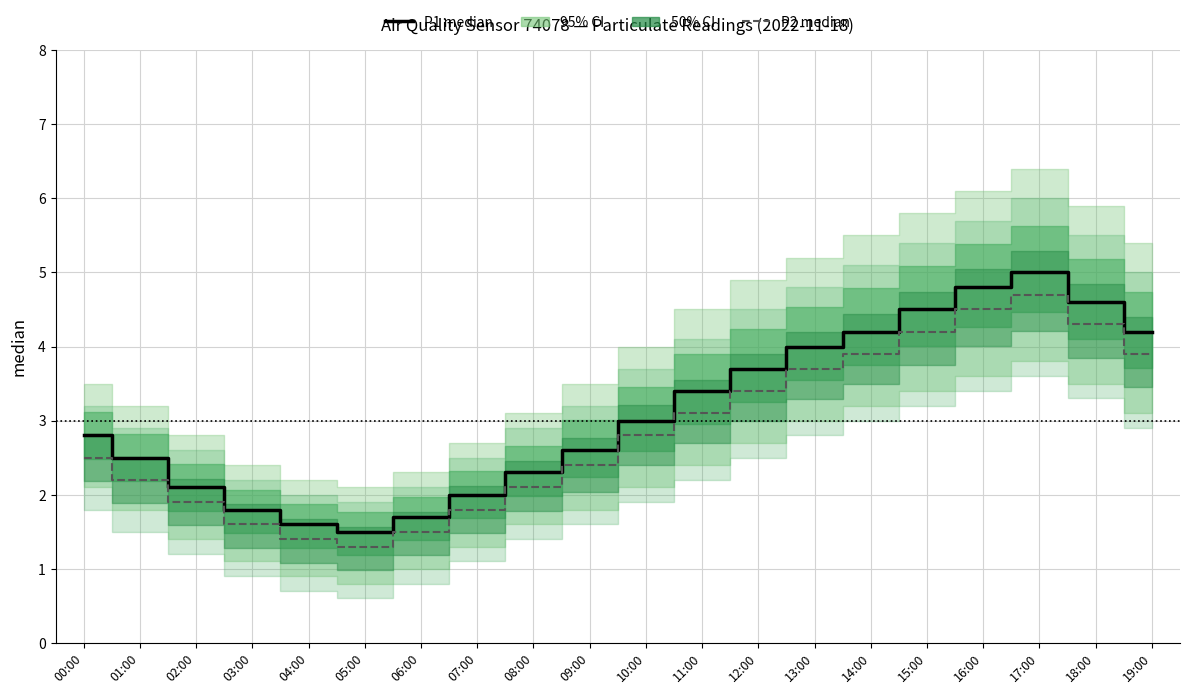

Reading left to right, what are all the values shown in this chart?

P1 median: 00:00=2.8	01:00=2.5	02:00=2.1	03:00=1.8	04:00=1.6	05:00=1.5	06:00=1.7	07:00=2.0	08:00=2.3	09:00=2.6	10:00=3.0	11:00=3.4	12:00=3.7	13:00=4.0	14:00=4.2	15:00=4.5	16:00=4.8	17:00=5.0	18:00=4.6	19:00=4.2
P2 median: 00:00=2.5	01:00=2.2	02:00=1.9	03:00=1.6	04:00=1.4	05:00=1.3	06:00=1.5	07:00=1.8	08:00=2.1	09:00=2.4	10:00=2.8	11:00=3.1	12:00=3.4	13:00=3.7	14:00=3.9	15:00=4.2	16:00=4.5	17:00=4.7	18:00=4.3	19:00=3.9